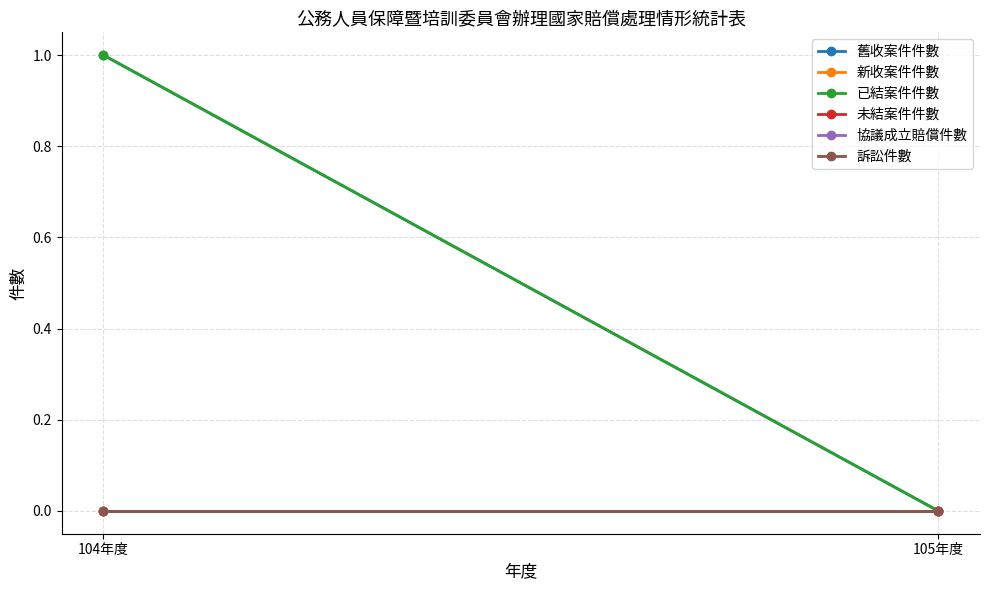

Which series has the widest spread of values?

舊收案件件數